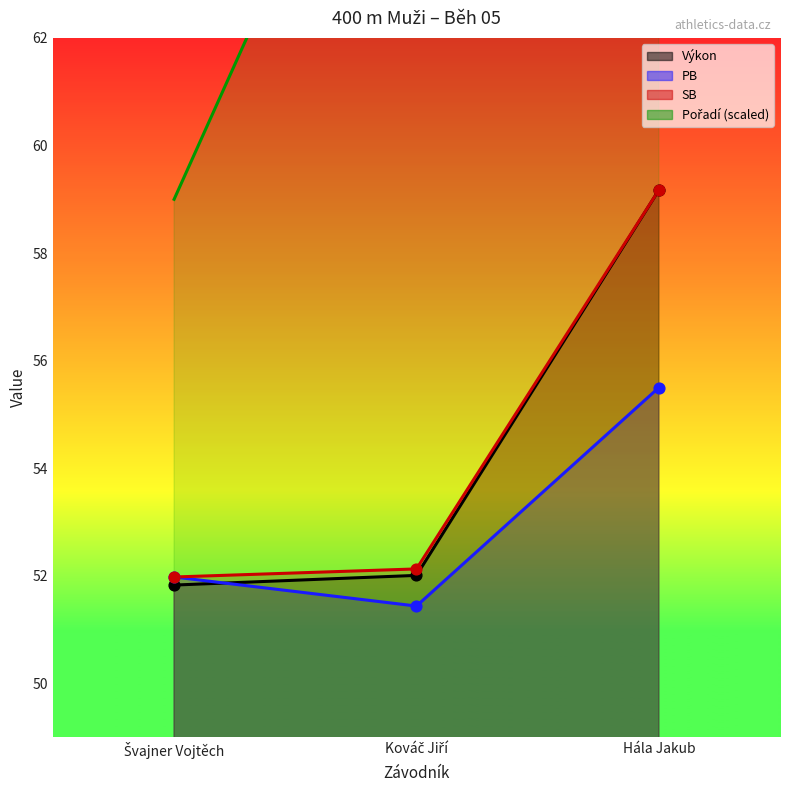

Which series has the largest Y range (max minus min)?

Pořadí